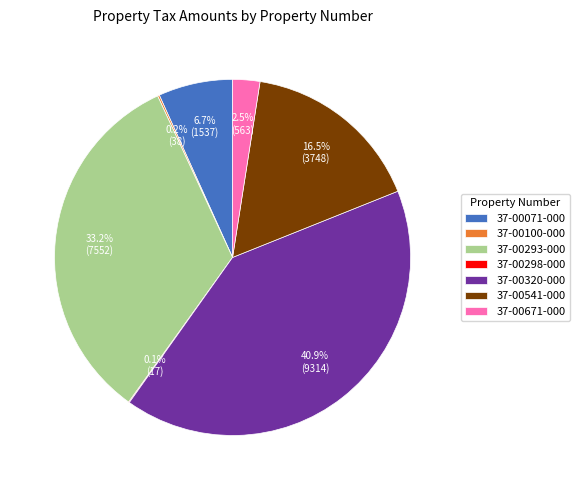

Which category has the biggest portion of the pie?

37-00320-000